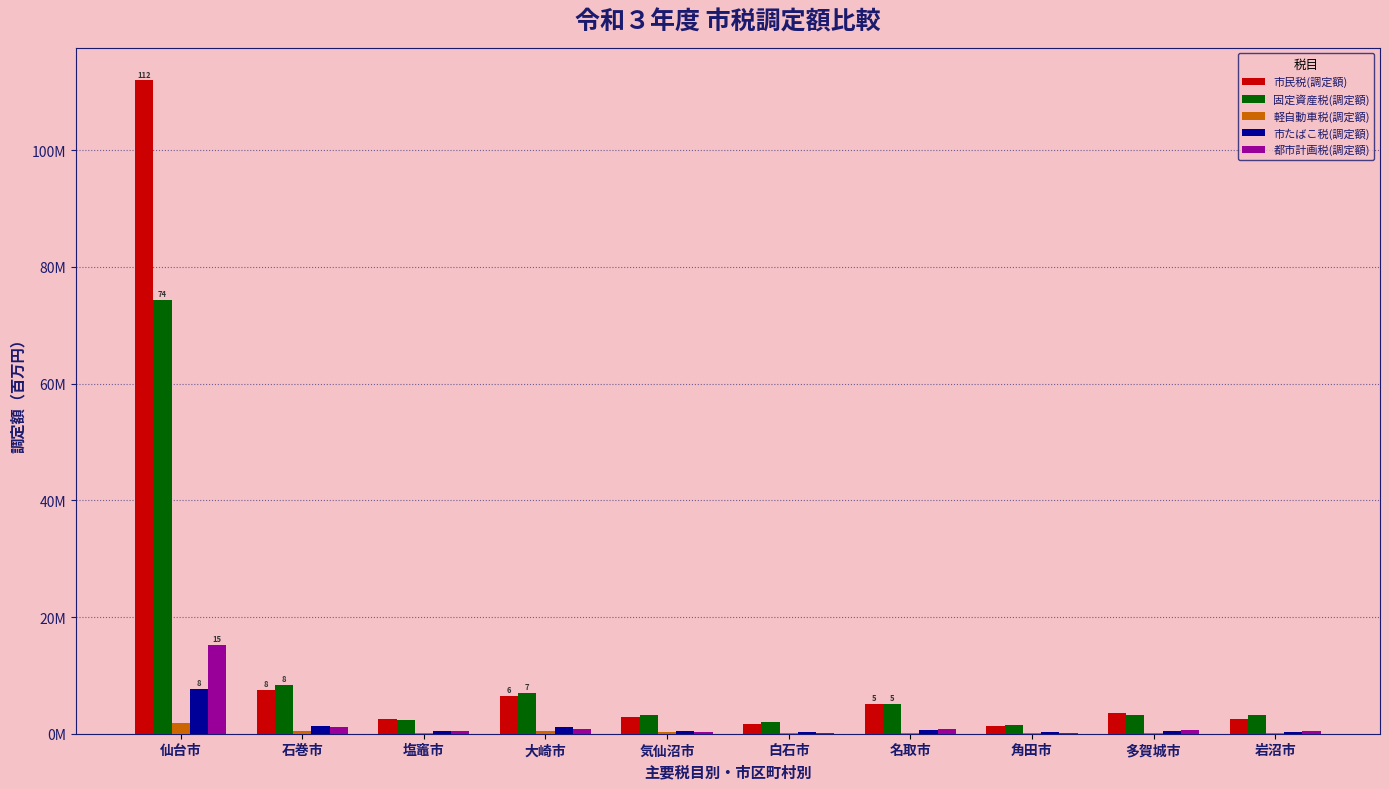

What are all the series names shown in the legend?

市民税(調定額), 固定資産税(調定額), 軽自動車税(調定額), 市たばこ税(調定額), 都市計画税(調定額)